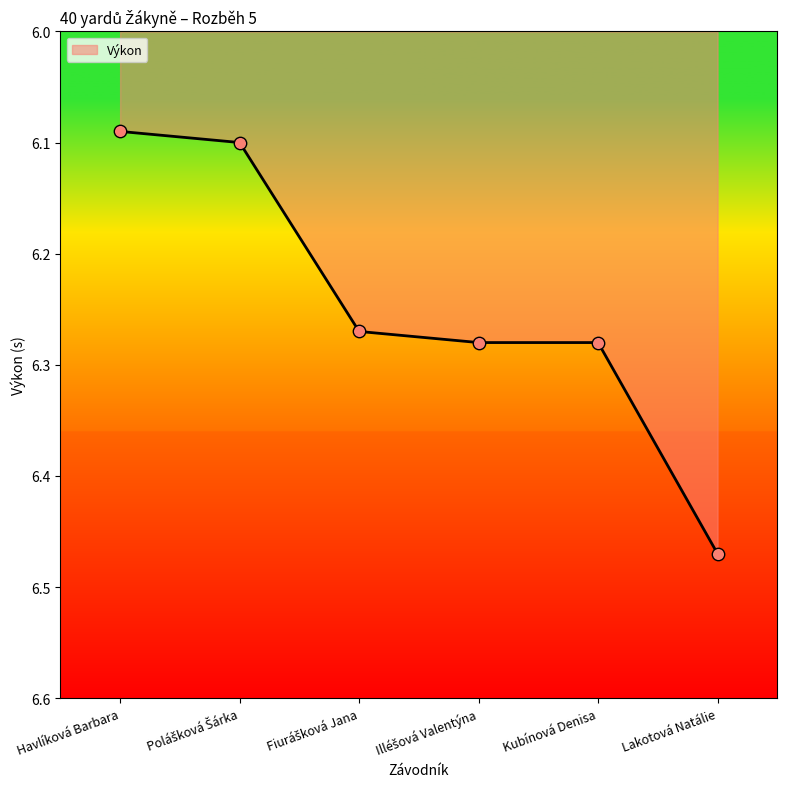

Which has a higher value, Havlíková Barbara or Kubínová Denisa?

Kubínová Denisa